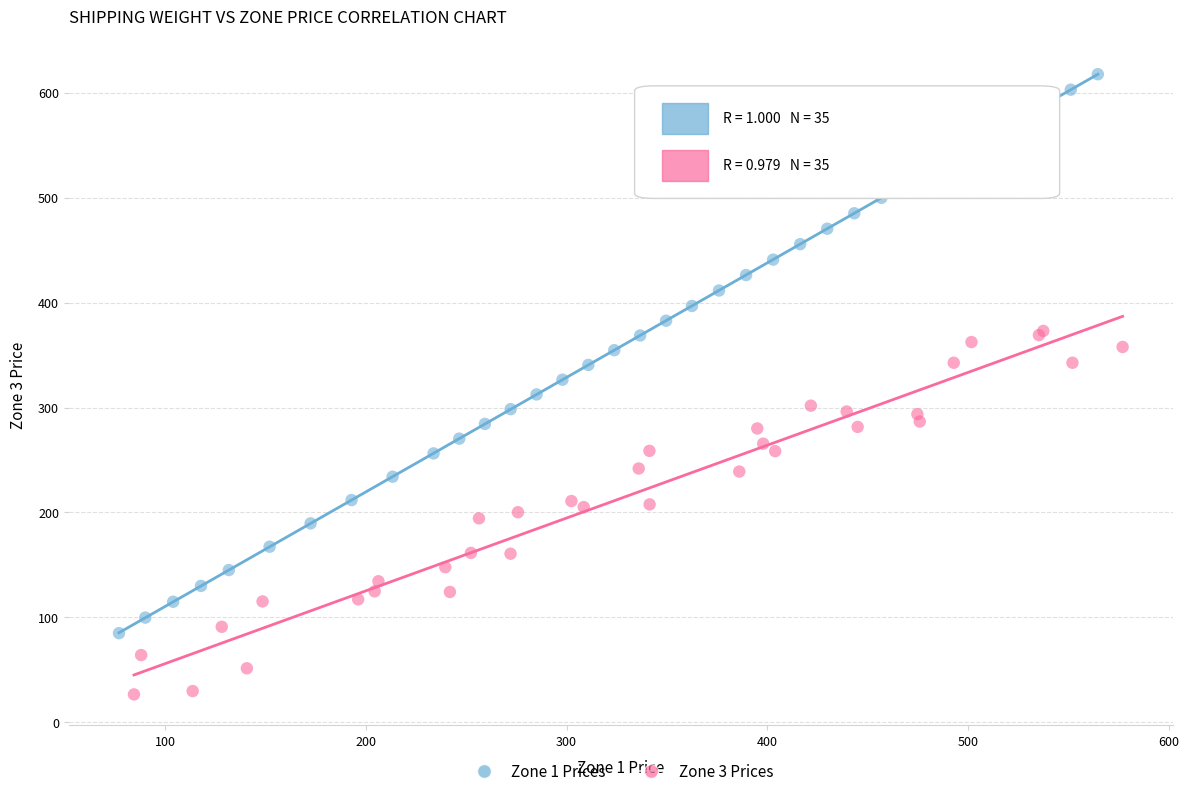

Which series has the largest Y range (max minus min)?

Zone 1 Prices